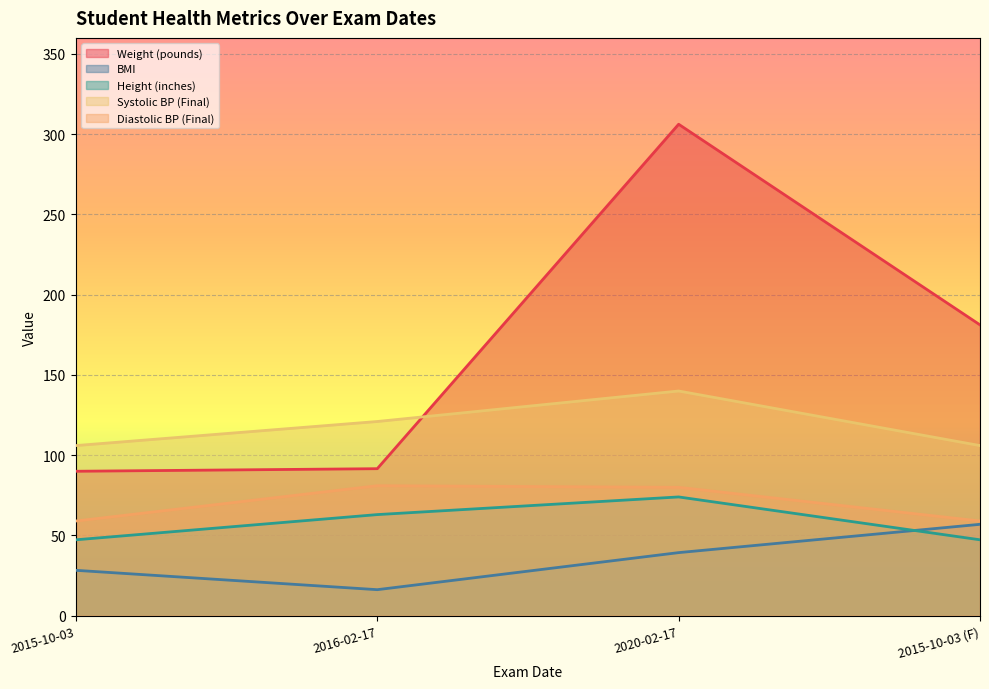

What position from the right is 2015-10-03?

4